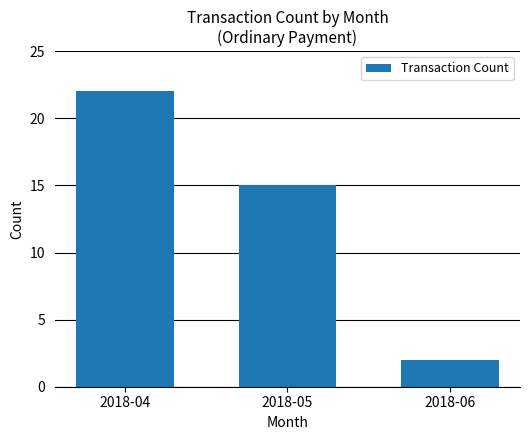

Approximately how many times larger is the value at 2018-04 compared to 2018-06?

11.0